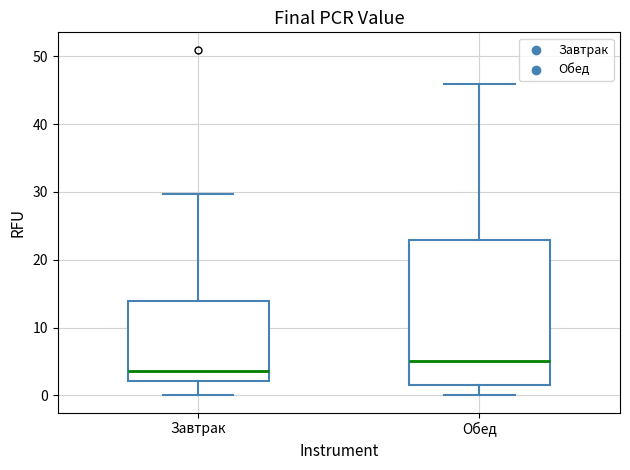

Reading left to right, transcribe this box plot: for each box, give where its median line is, the range the box spans, and where its two whiskers end, as read against the y-axis. The values are not printed on the chart, so give them approximately, as read against the axis.

Завтрак: median 4, box 2 to 14, whiskers 0 to 30
Обед: median 5, box 2 to 23, whiskers 0 to 46